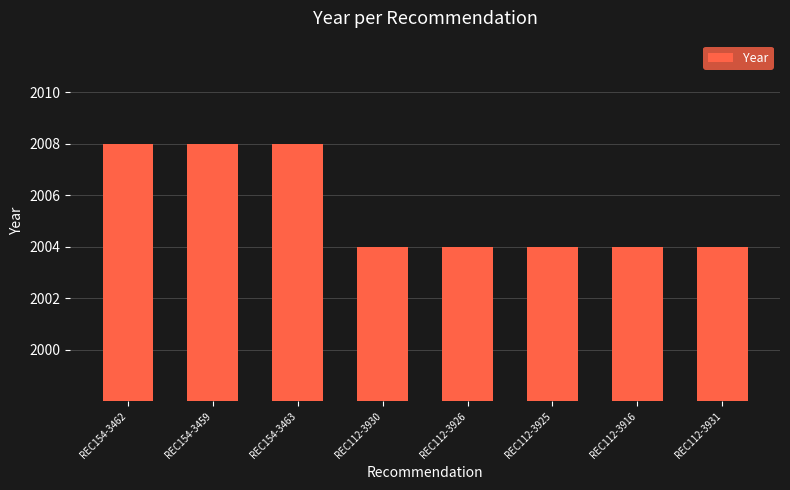

Reading left to right, transcribe all the data shown in this chart.

2008	2008	2008	2004	2004	2004	2004	2004